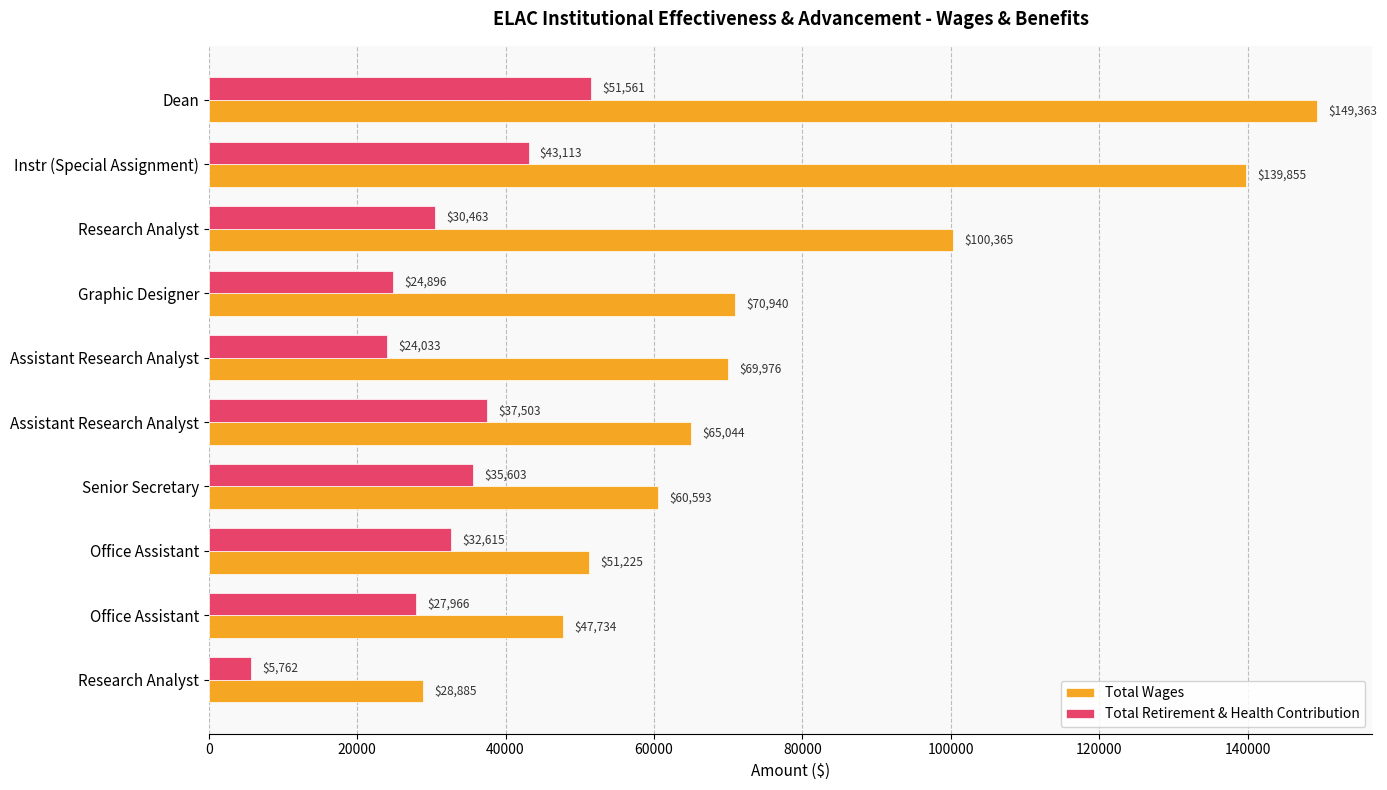

Rank the series by their maximum value, from lowest to highest.

Total Retirement & Health Contribution, Total Wages